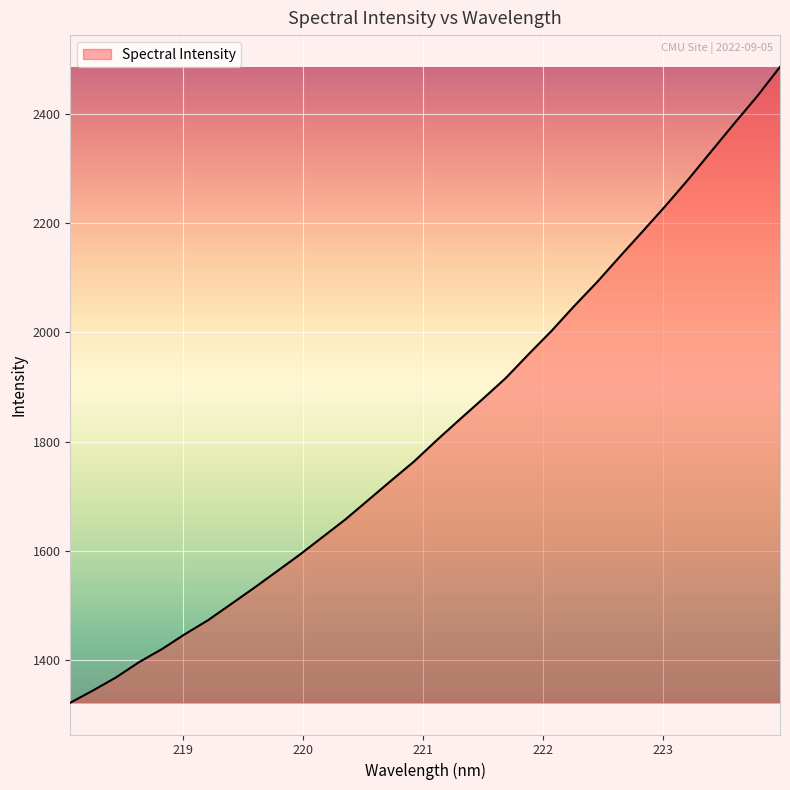

What is the minimum value shown in the chart?

1322.5